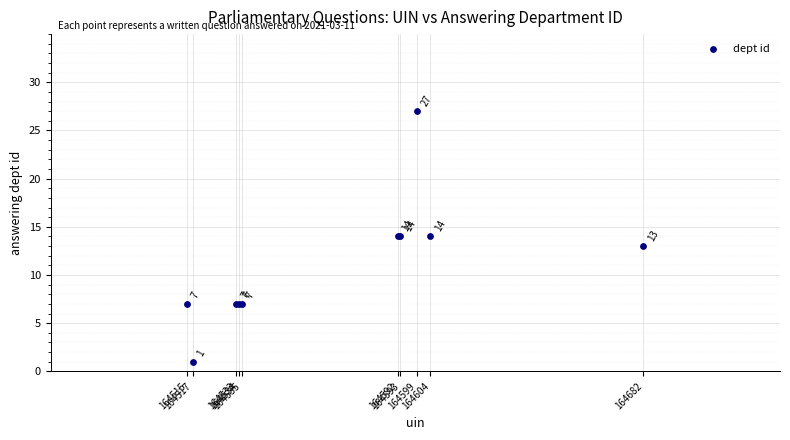

What Y value in the scatter plot is closest to 14?

14